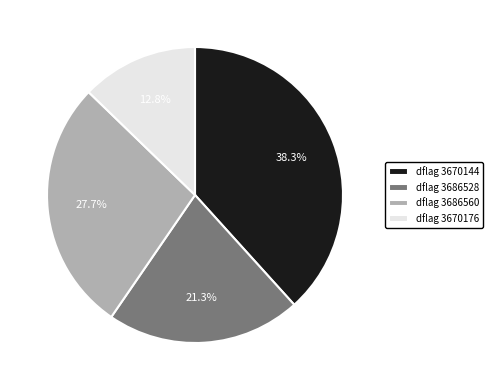

Which slice is the smallest?

dflag 3670176